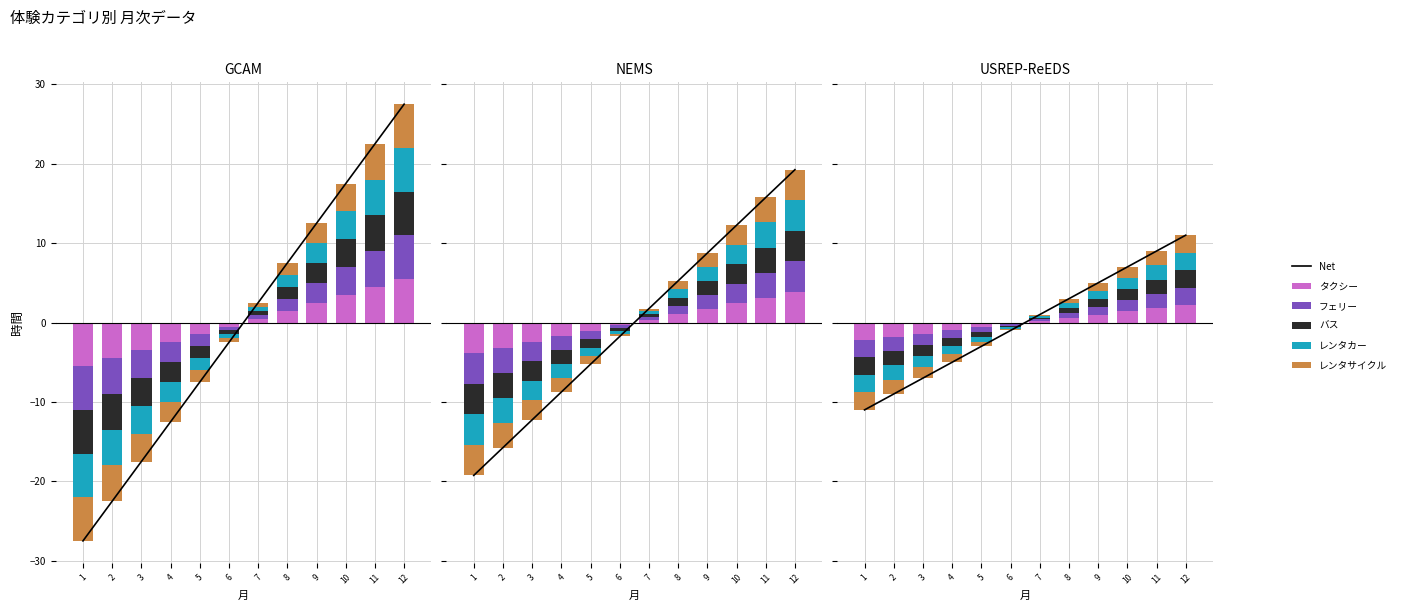

Count the number of data series in this chart.

6